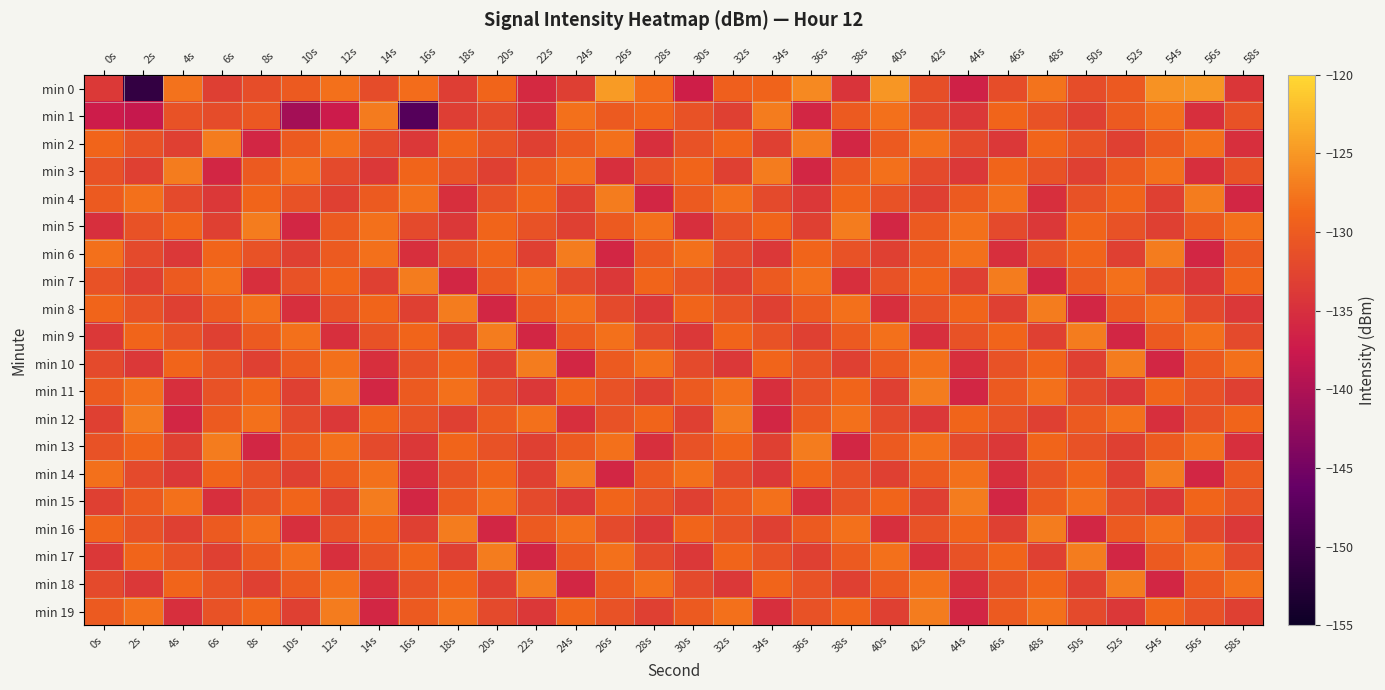

Which series has the largest range (max minus min)?

min 0